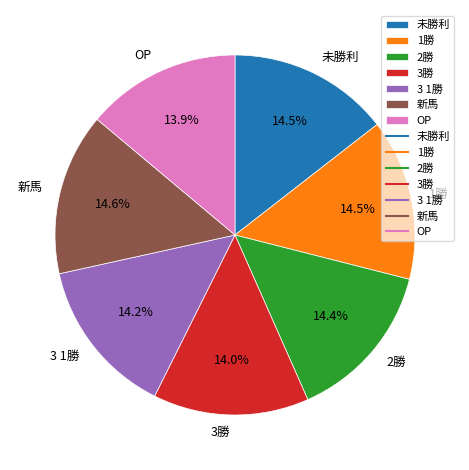

How much of the chart is everything except 3 1勝?

85.8%